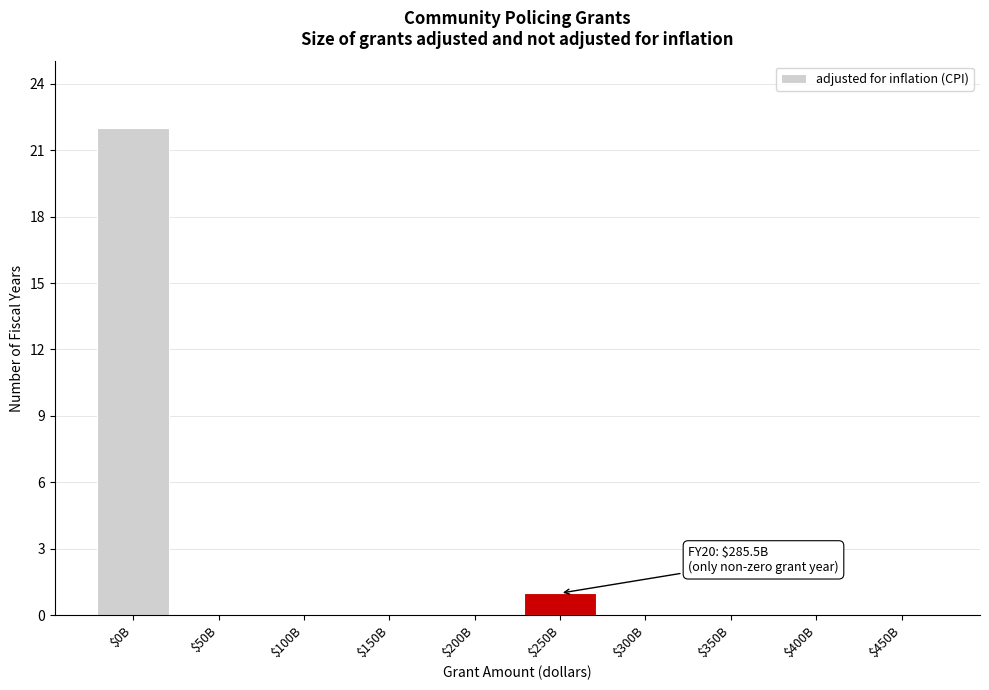

The chart shows a value of 0 at $300B. True or false?

True